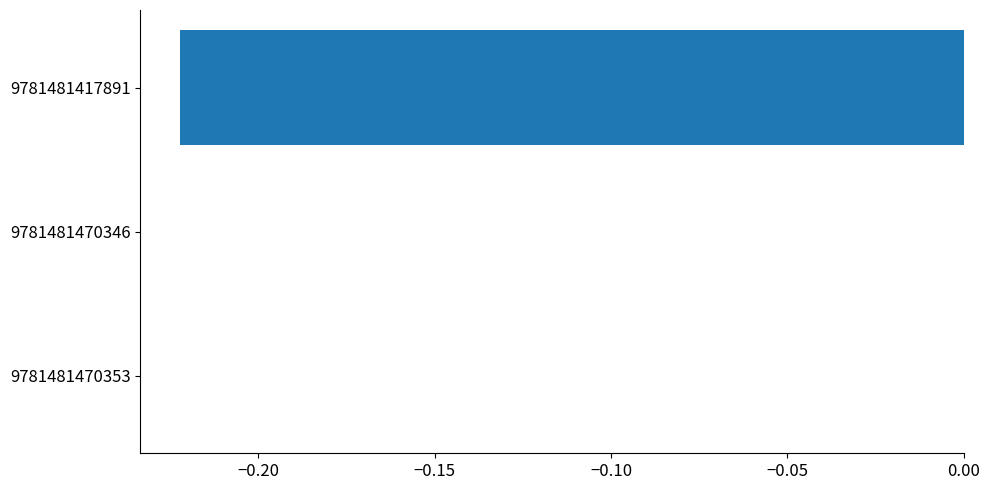

The chart shows a value of 0.0 at 9781481470353. True or false?

True